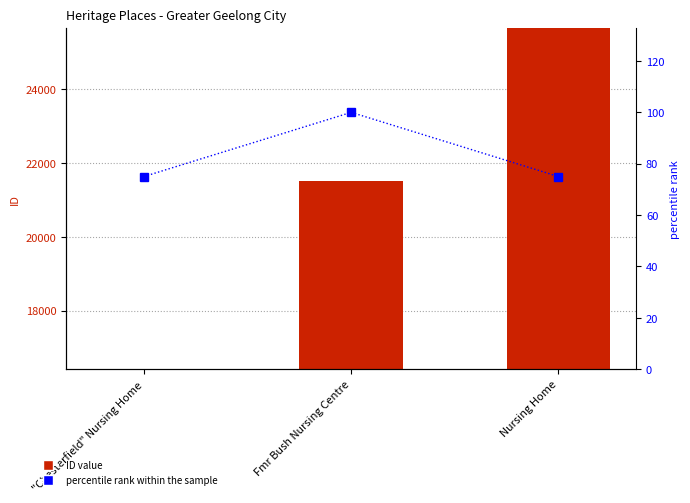

Are the bars horizontal?

No